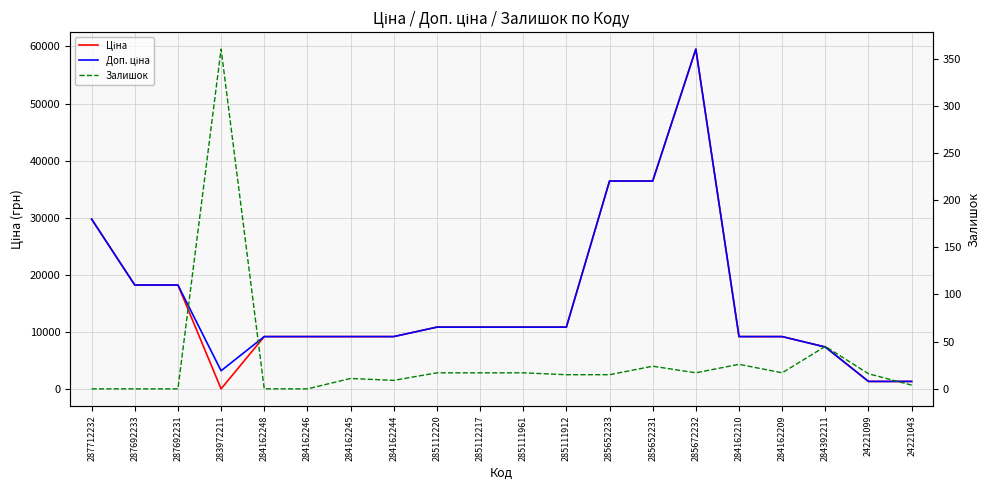

How many interior local peaks does the Доп. ціна series have?

1